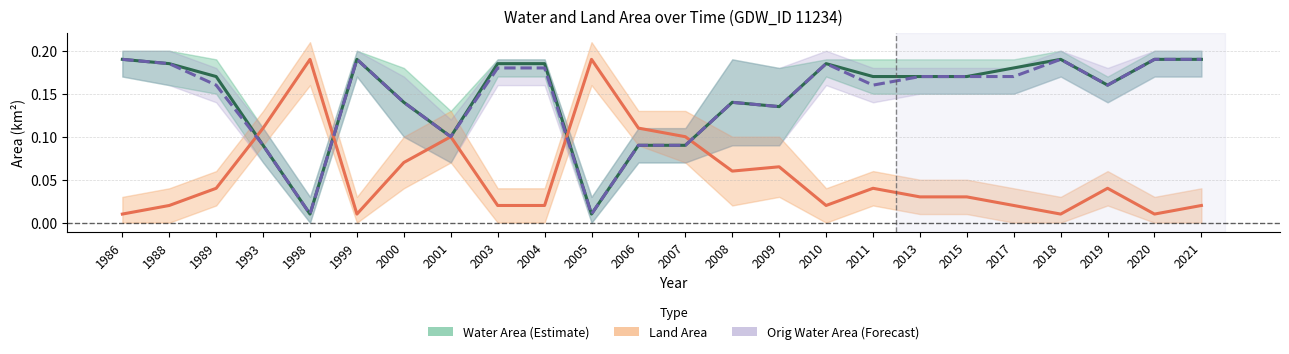

What are all the series names shown in the legend?

Water Area (Estimate), Land Area, Orig Water Area